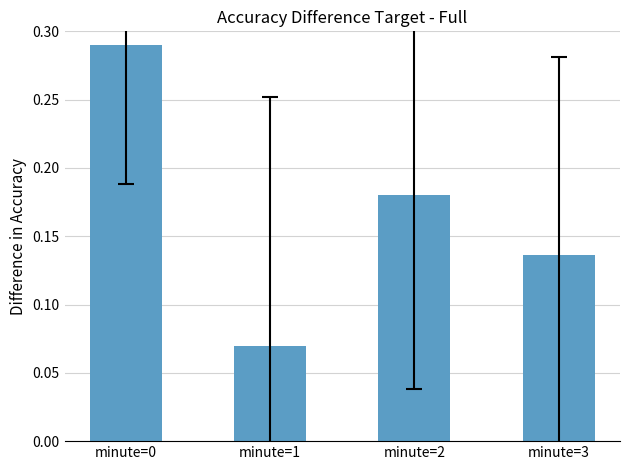

The chart shows a value of 0.2 at minute=3. True or false?

False